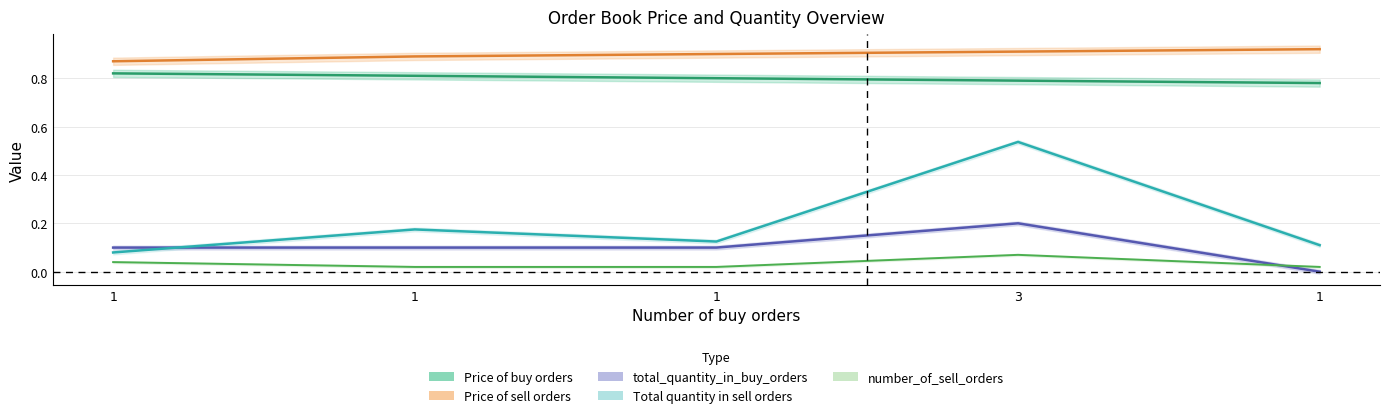

At which label is Price of sell orders closest to 0?

1